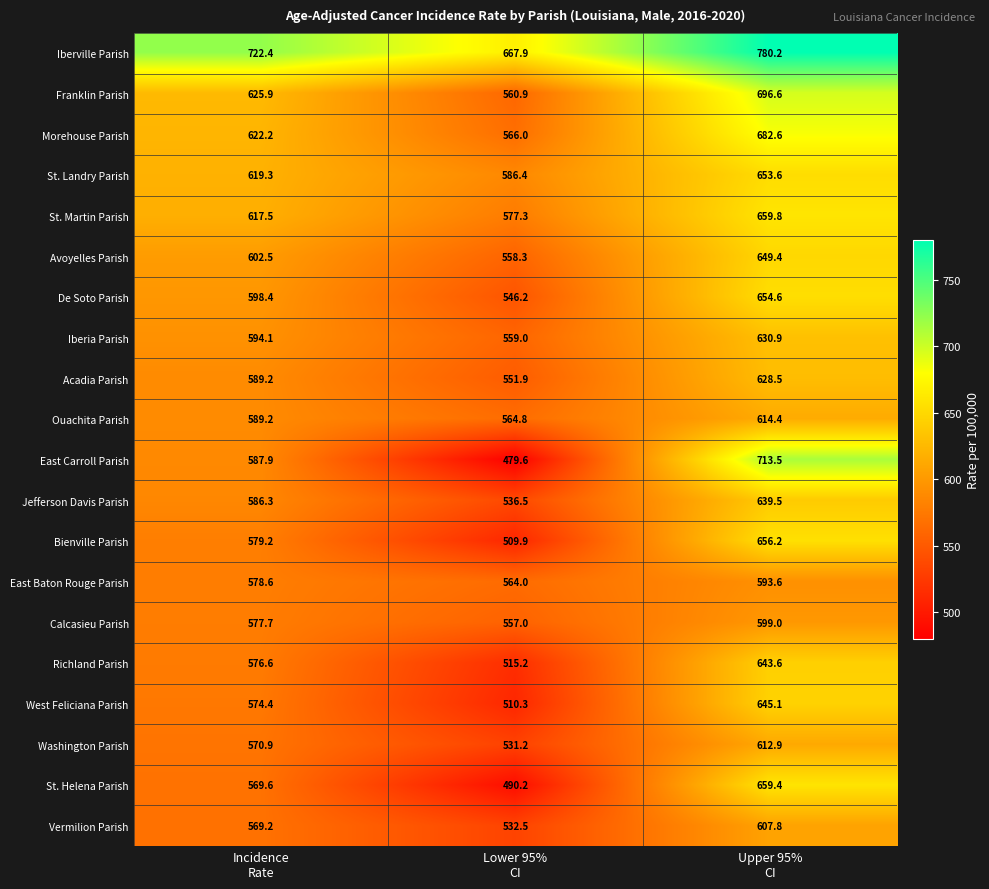

Which series has the largest total across all categories?

Iberville Parish